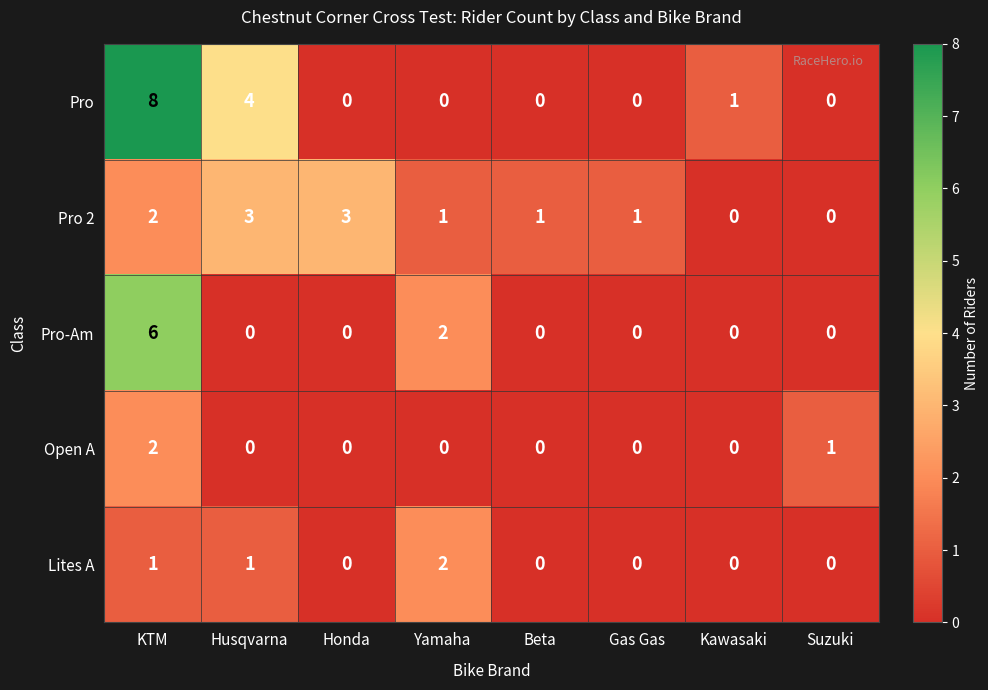

How many categories are shown in the chart?

8